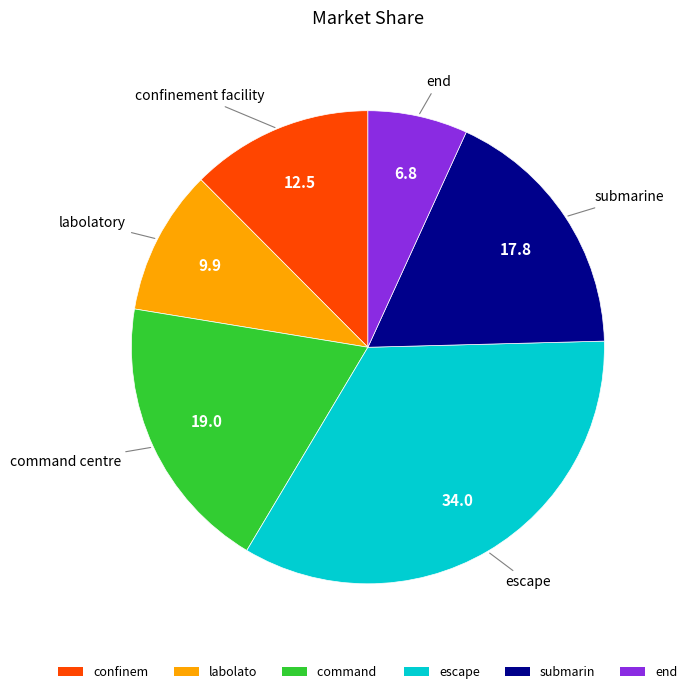

Is it true that command is 26% of the pie?

False